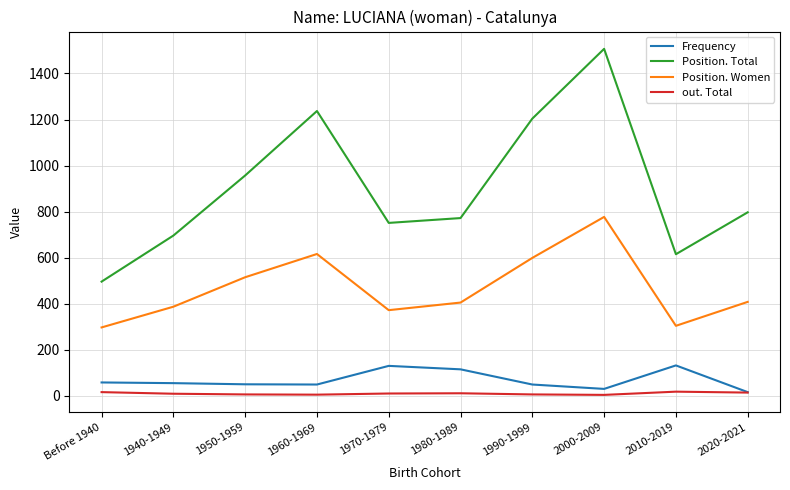

What is the difference between the highest and lowest values at 1960-1969?

1232